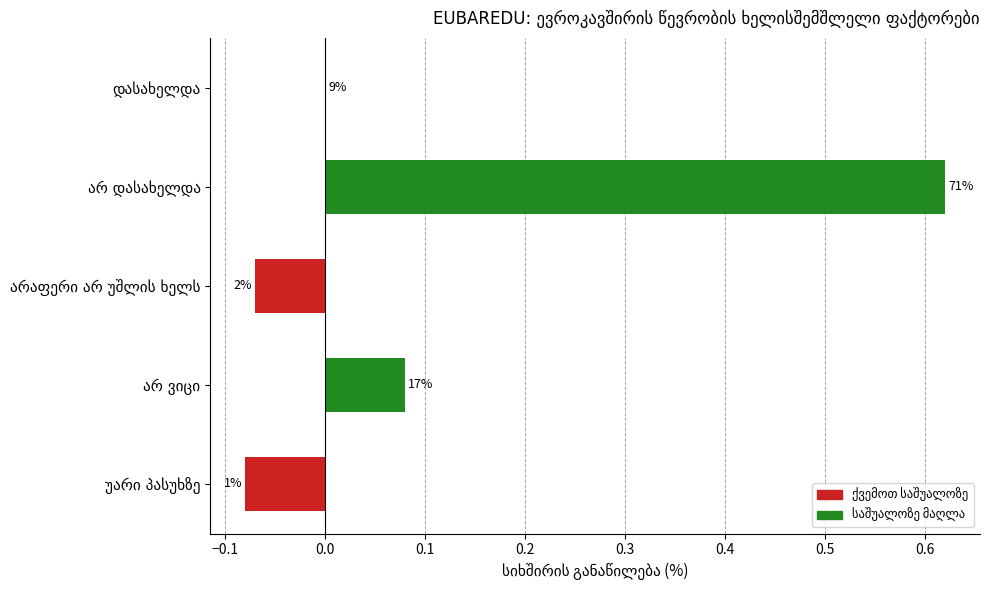

Are the bars horizontal?

Yes